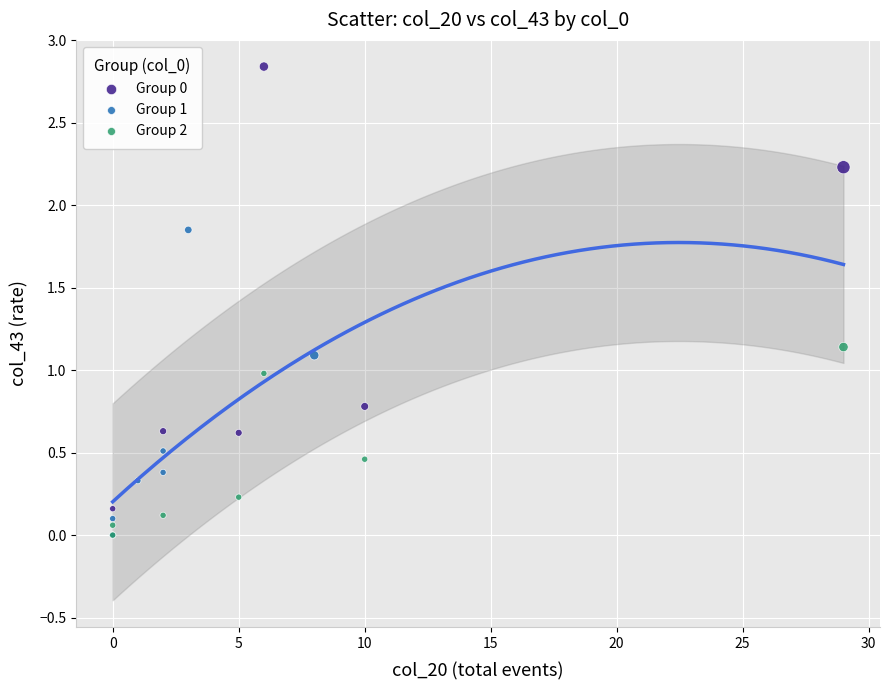

Which series has the largest Y range (max minus min)?

Group 0